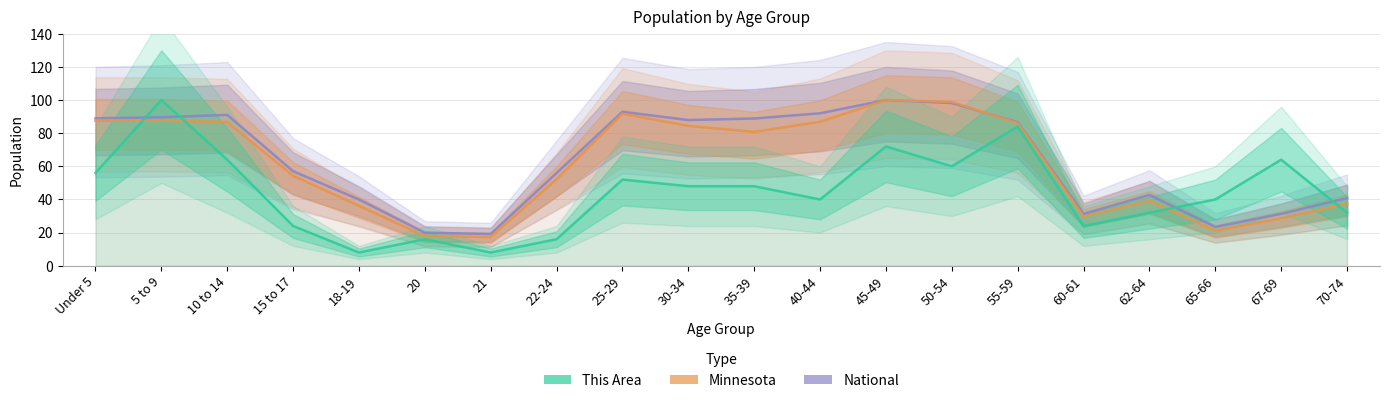

Which series has the largest total across all categories?

National